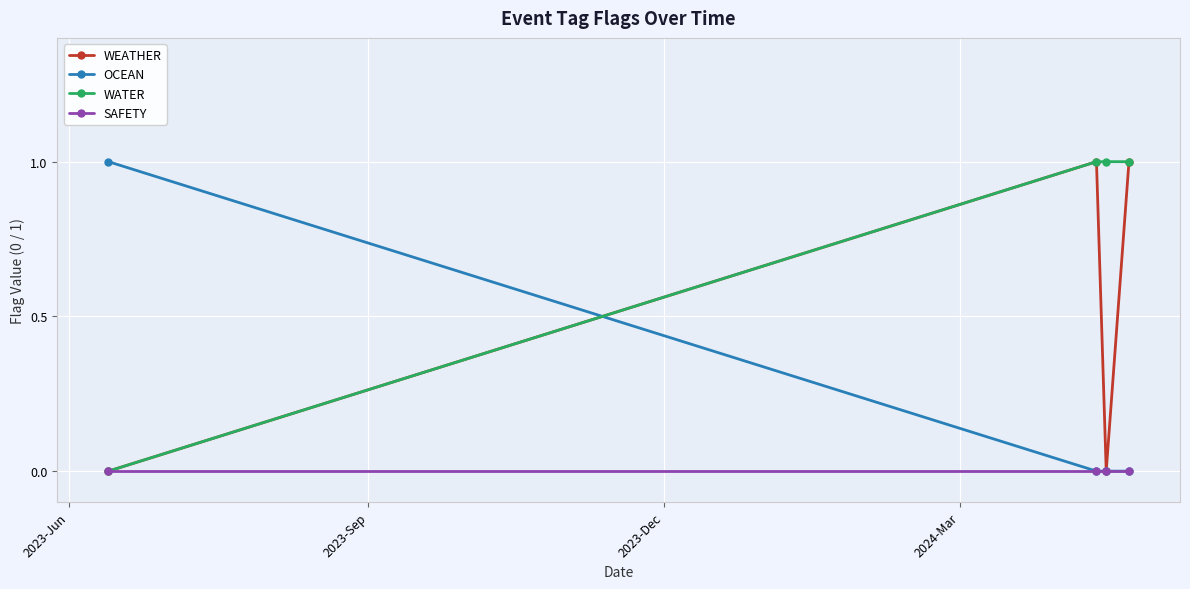

How many interior local valleys does the WEATHER series have?

1